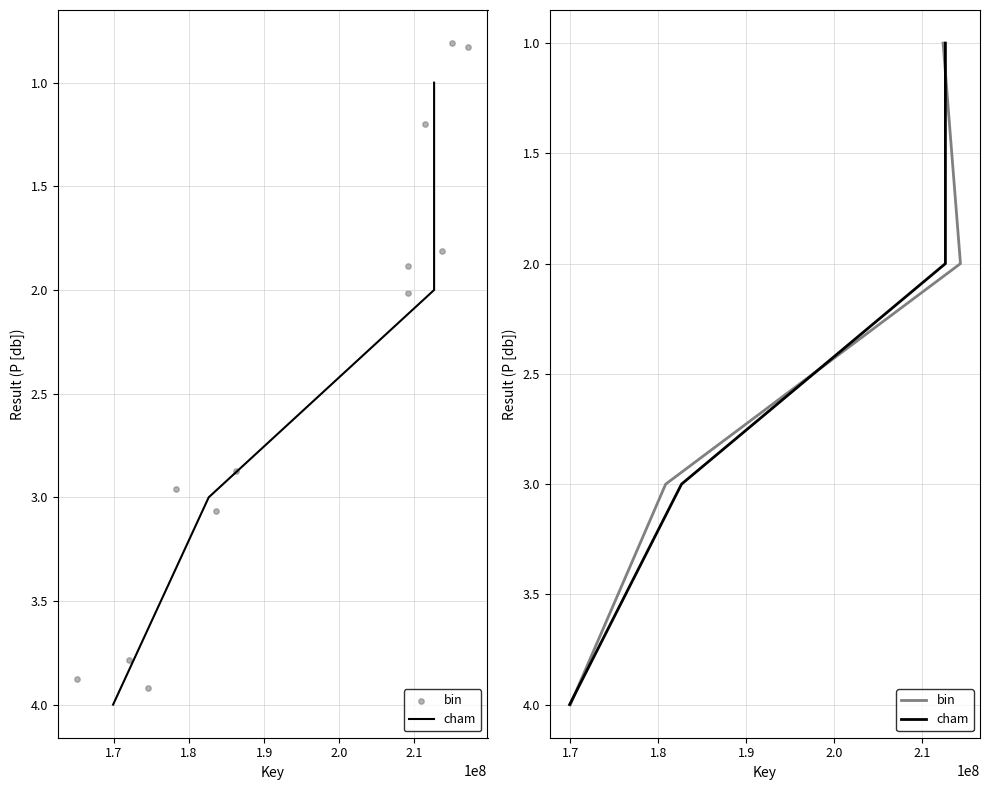

Which series reaches the maximum Y coordinate?

cham